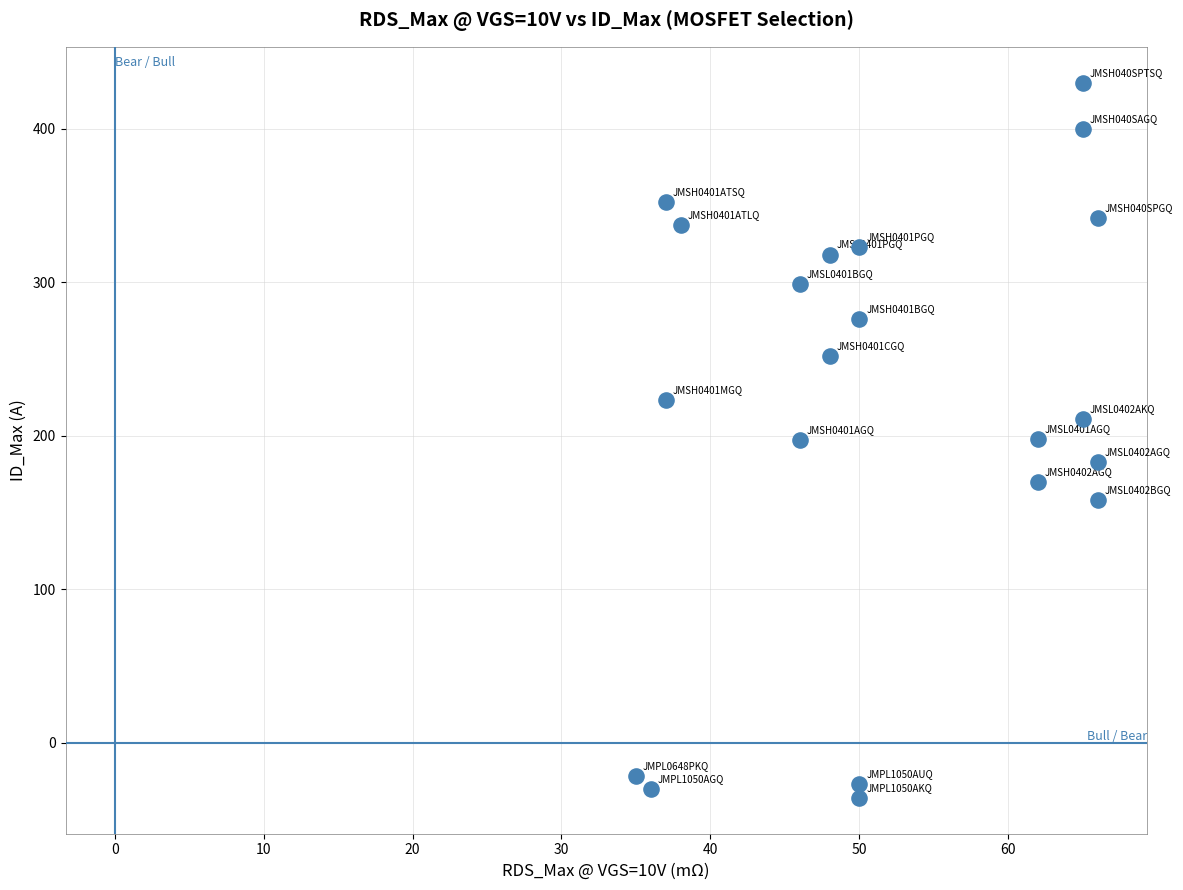

What is the range of Y values (max minus min)?

466